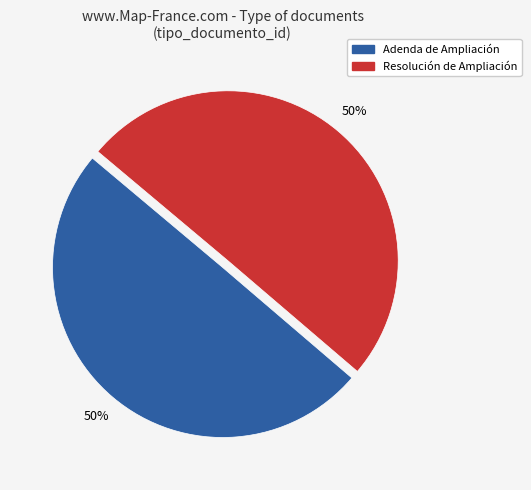

Do Resolución de Ampliación and Adenda de Ampliación together represent more than half of the pie?

Yes